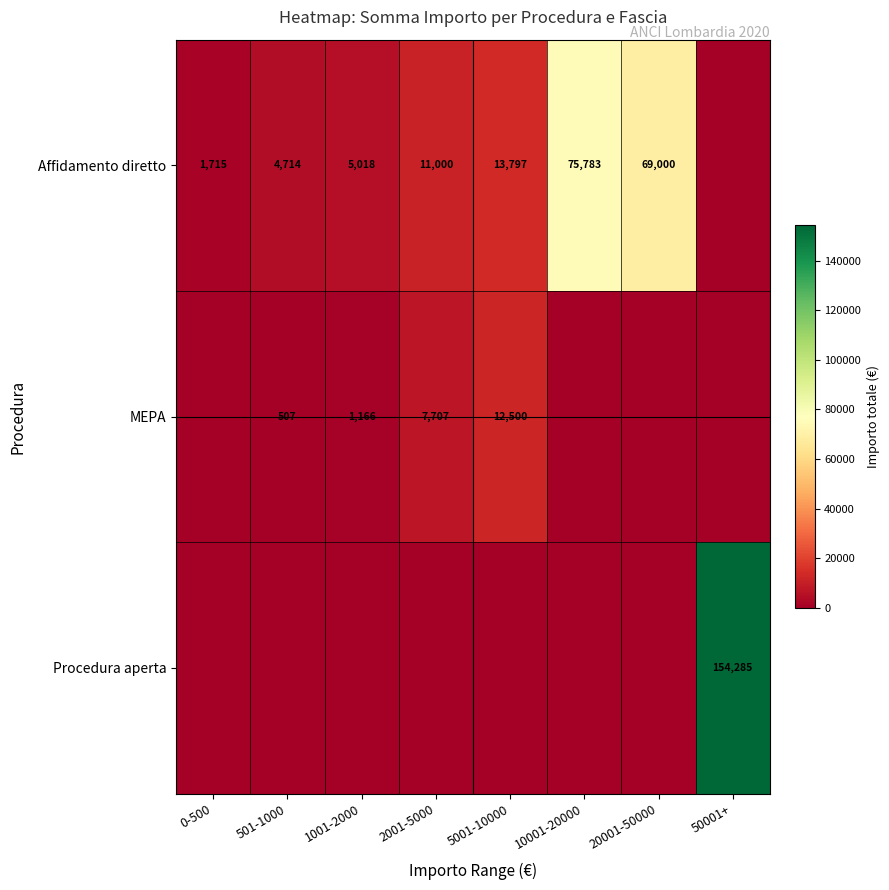

What is the difference between the Affidamento diretto values at 501-1000 and 20001-50000?

64286